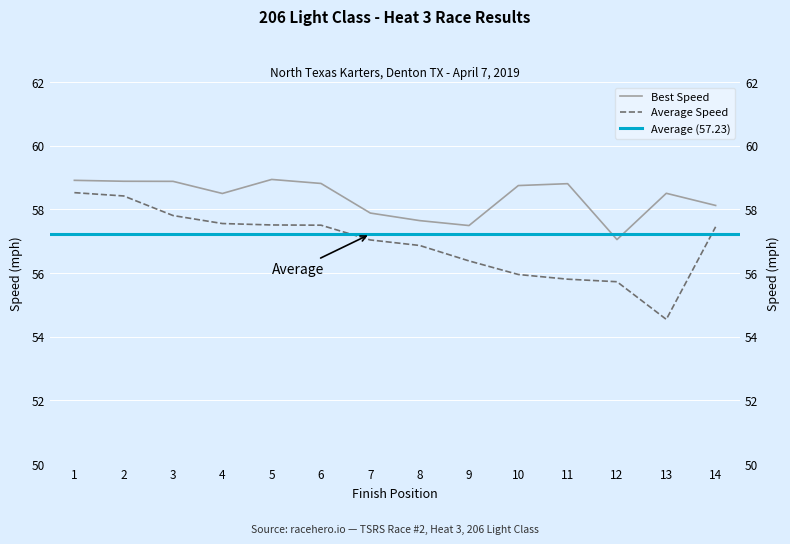

What is the smallest value displayed?

54.5